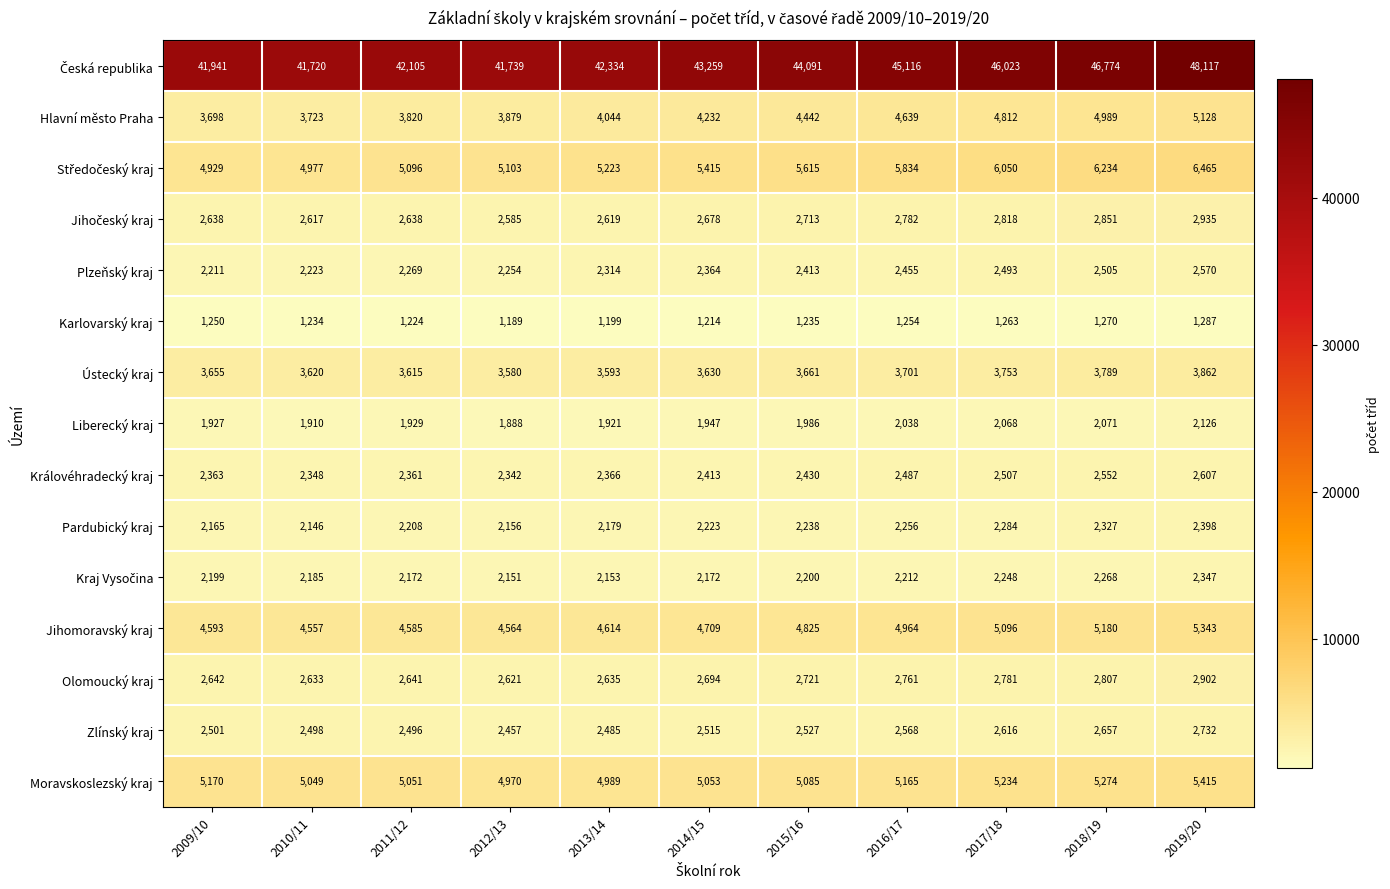

How many data points in Královéhradecký kraj are less than 2413?

5